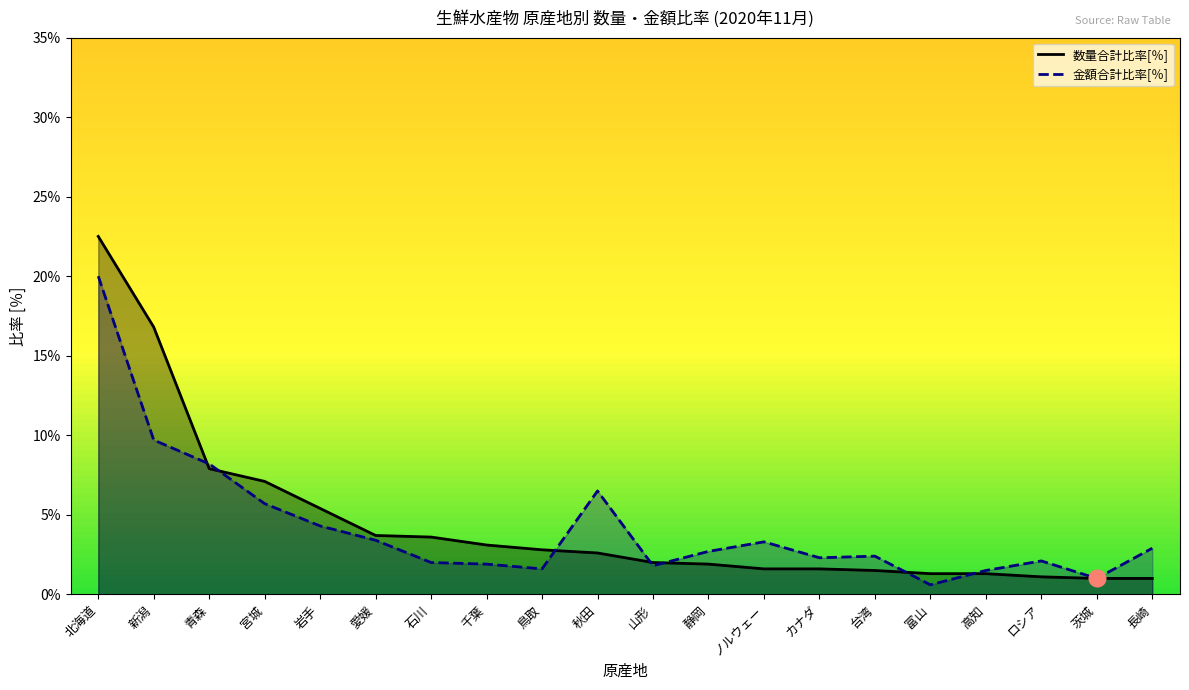

Which label corresponds to the smallest value in the chart?

富山